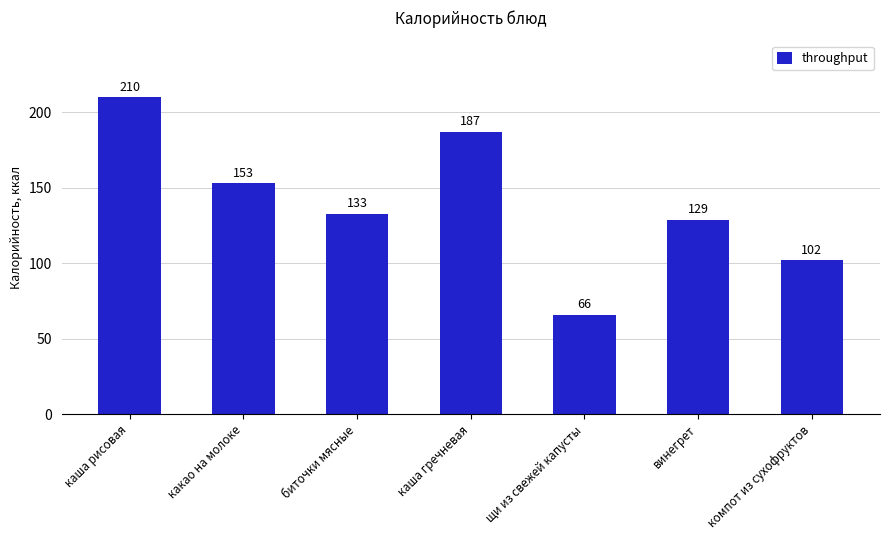

Which label corresponds to the smallest value in the chart?

щи из свежей капусты